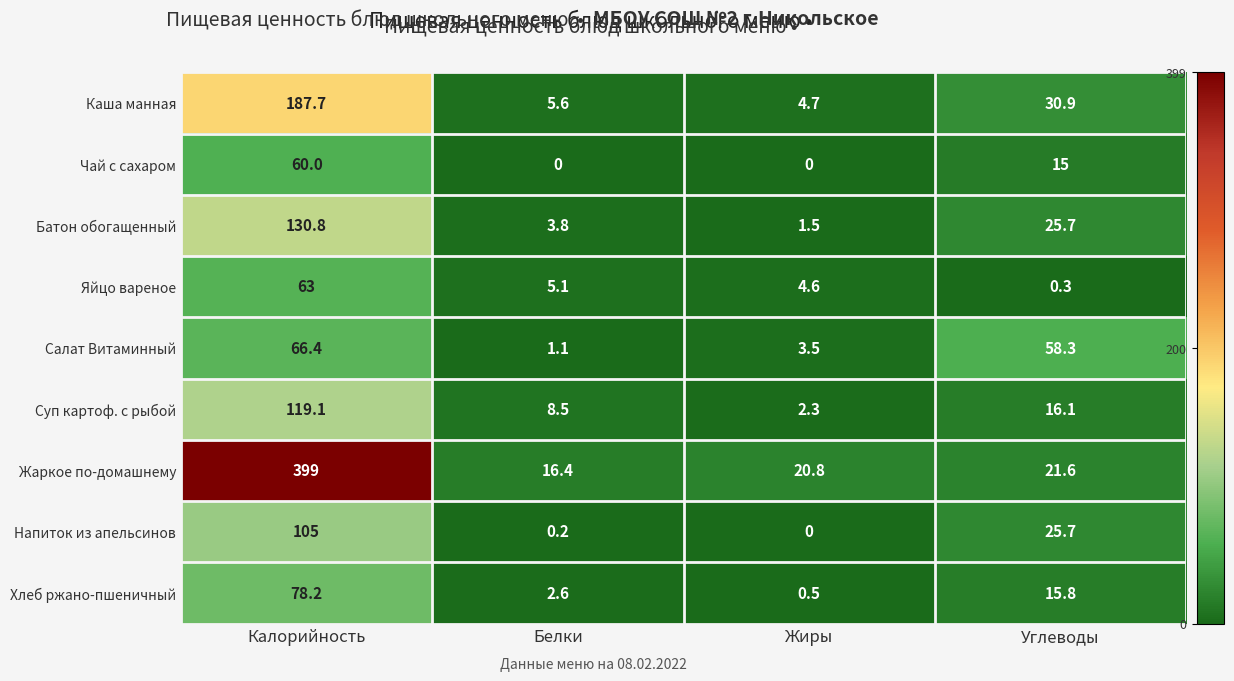

True or false: Каша манная has a value of 13.8 at Углеводы.

False